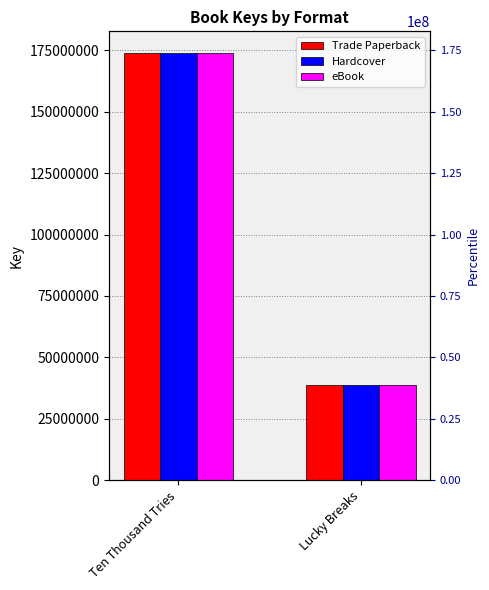

Reading right to left, what are all the values shown in this chart?

Trade Paperback: Lucky Breaks=38603362	Ten Thousand Tries=174026030
Hardcover: Lucky Breaks=38603362	Ten Thousand Tries=174026030
eBook: Lucky Breaks=38603362	Ten Thousand Tries=174026030